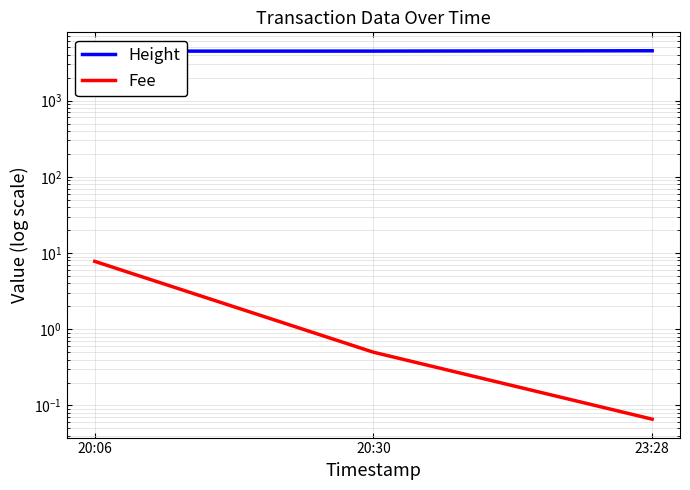

What is the lowest value of the Fee series?

0.1